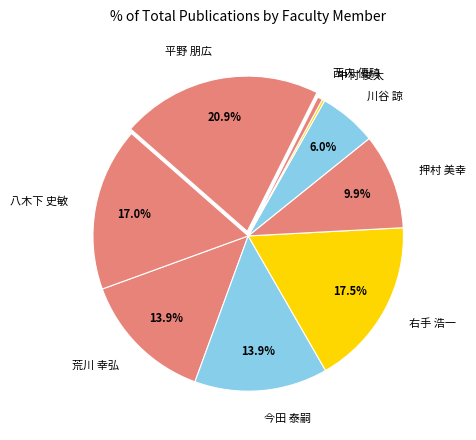

To the nearest percent, what is the difference between the largest and smallest slice percentages?

21%